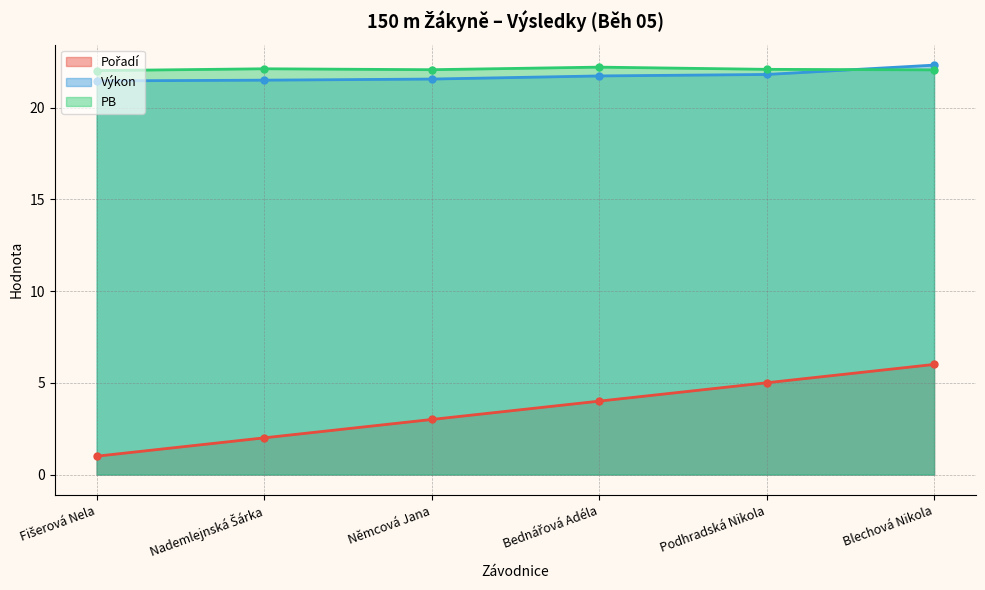

What is the total value across all series at Fišerová Nela?

44.5